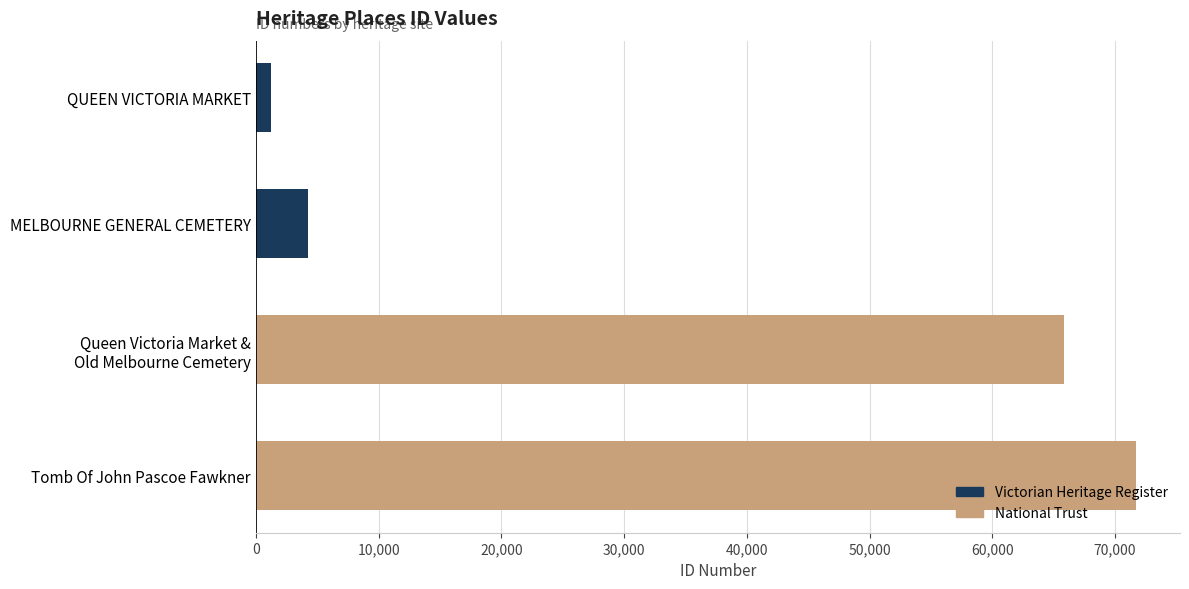

List the labels in order of value, largest first.

Tomb Of John Pascoe Fawkner, Queen Victoria Market &
Old Melbourne Cemetery, MELBOURNE GENERAL CEMETERY, QUEEN VICTORIA MARKET